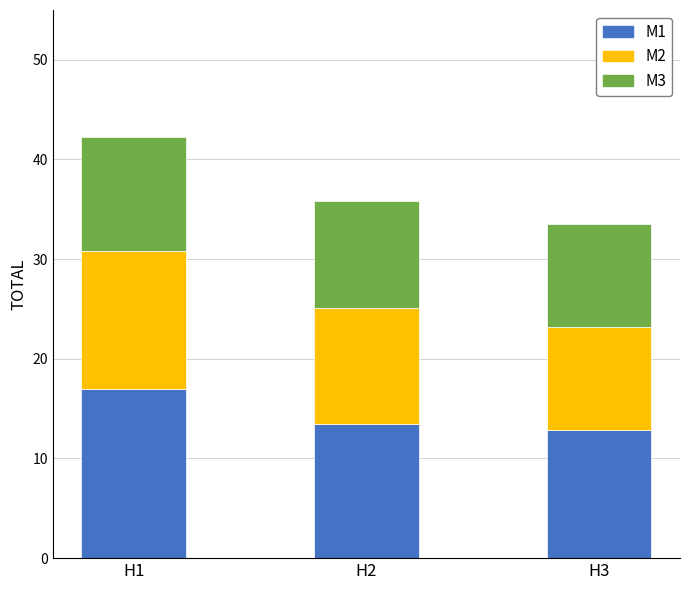

The value of M1 at H2 is 22.5. True or false?

False